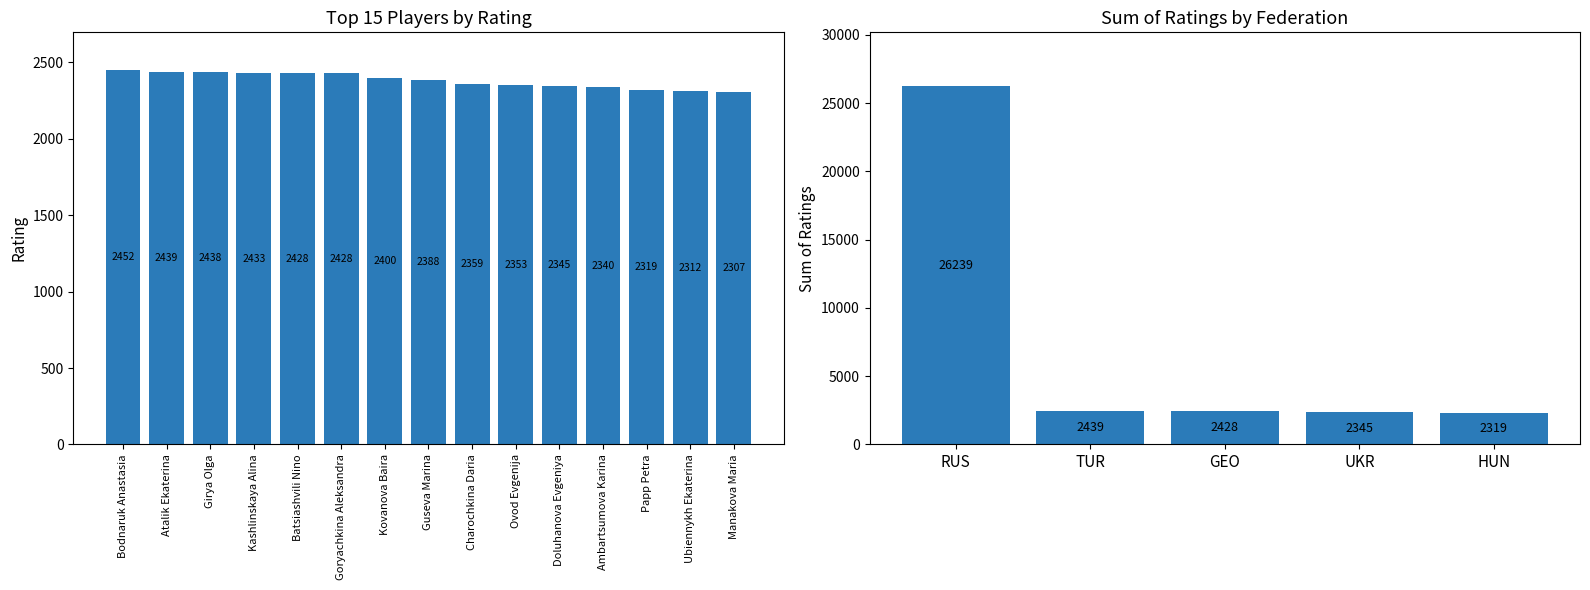

Rank the categories by value from lowest to highest.

Manakova Maria, Ubiennykh Ekaterina, Papp Petra, Ambartsumova Karina, Doluhanova Evgeniya, Ovod Evgenija, Charochkina Daria, Guseva Marina, Kovanova Baira, Batsiashvili Nino, Goryachkina Aleksandra, Kashlinskaya Alina, Girya Olga, Atalik Ekaterina, Bodnaruk Anastasia